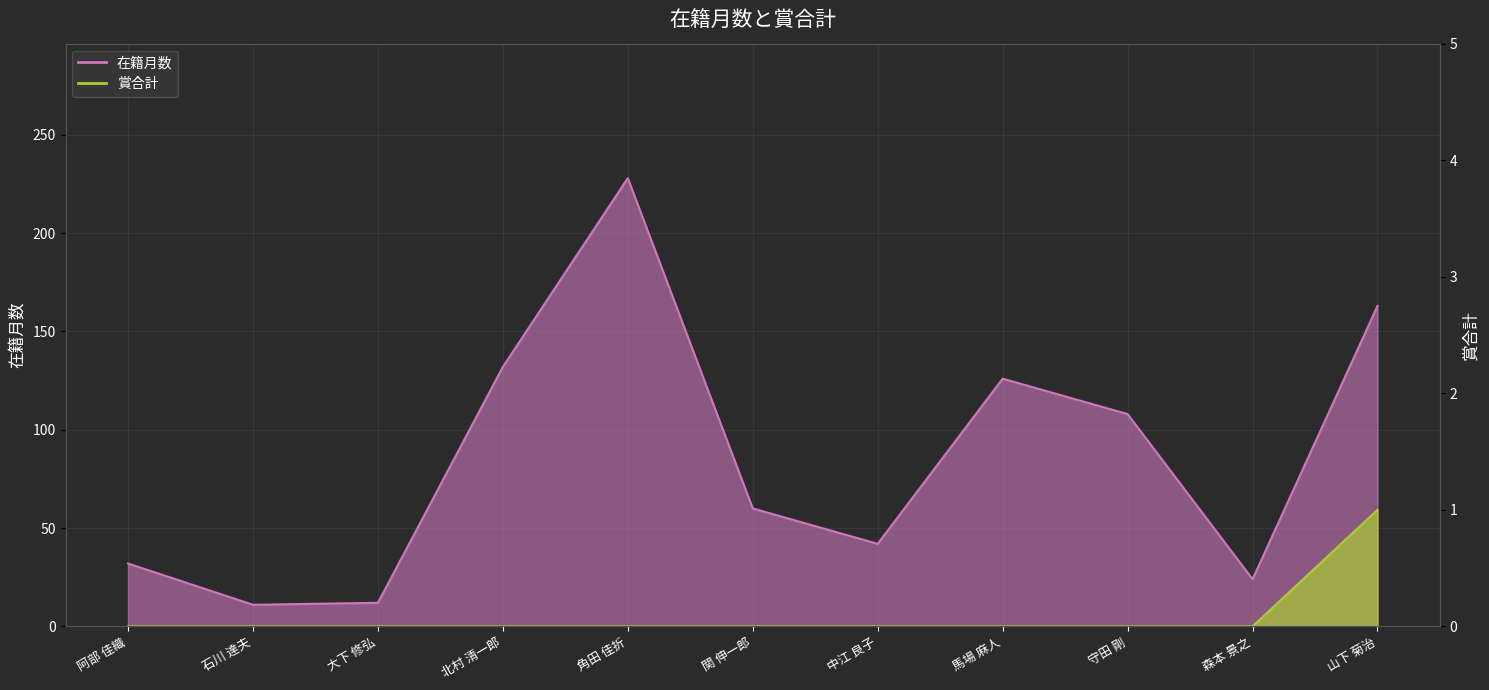

Is the value of 在籍月数 at 石川 達夫 greater than the value of 賞合計 at 守田 剛?

Yes